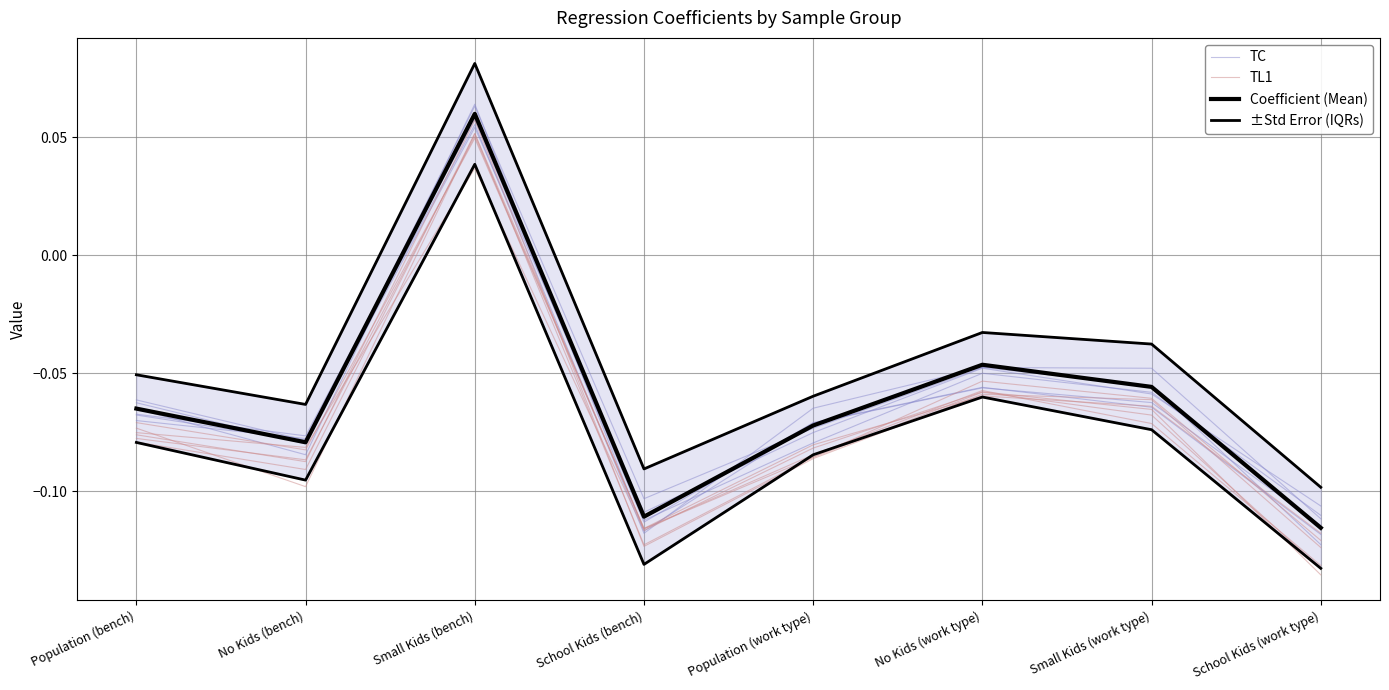

The value of TC at Population (work type) is -0.1. True or false?

True